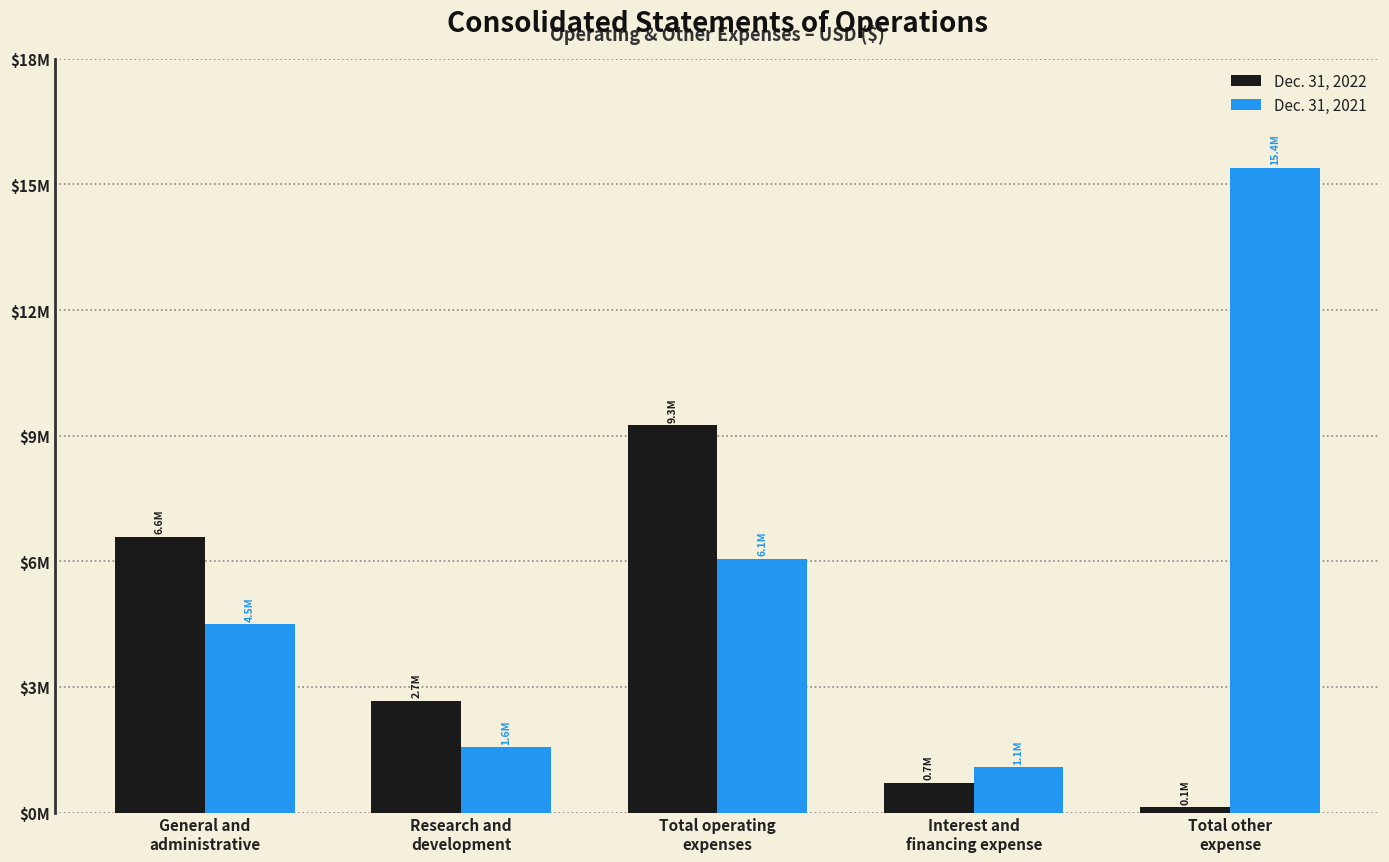

What are all the series names shown in the legend?

Dec. 31, 2022, Dec. 31, 2021